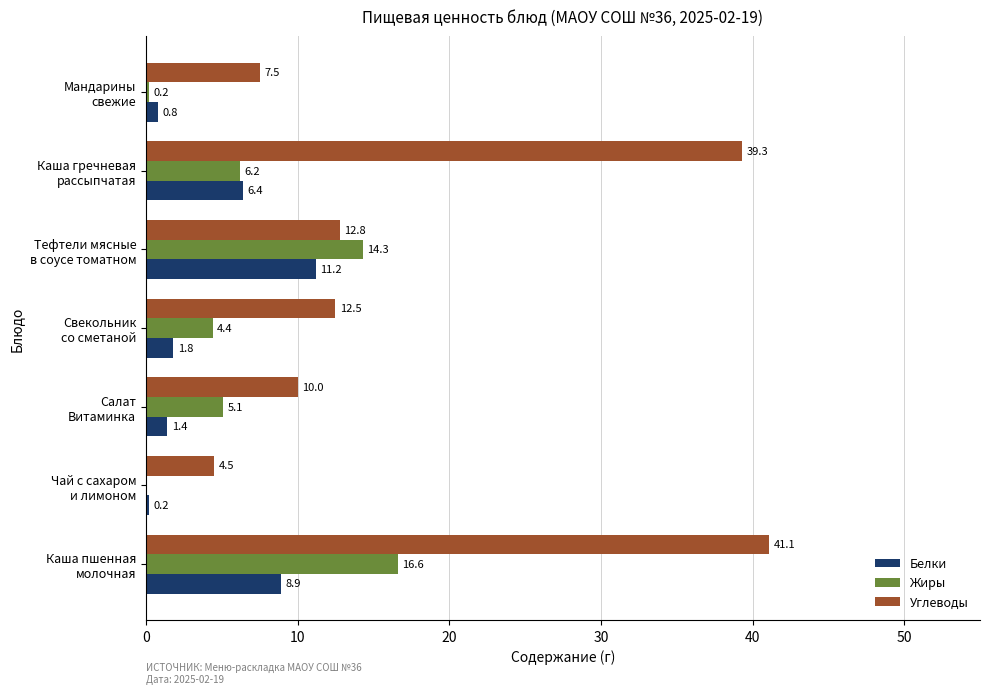

Which series has the largest total across all categories?

Углеводы